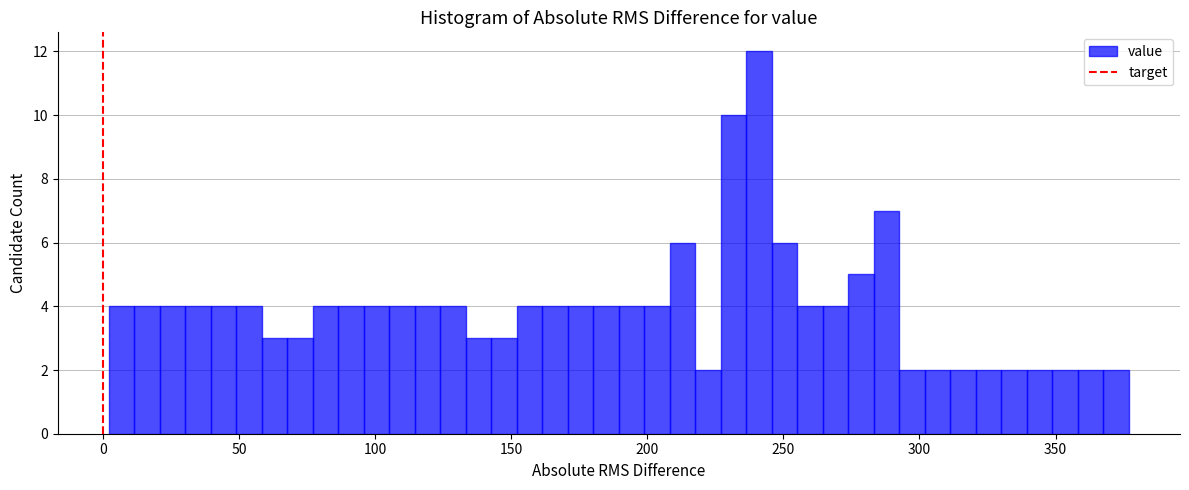

Read against the x-axis, roughly where is the centre of the tallest bar?

240